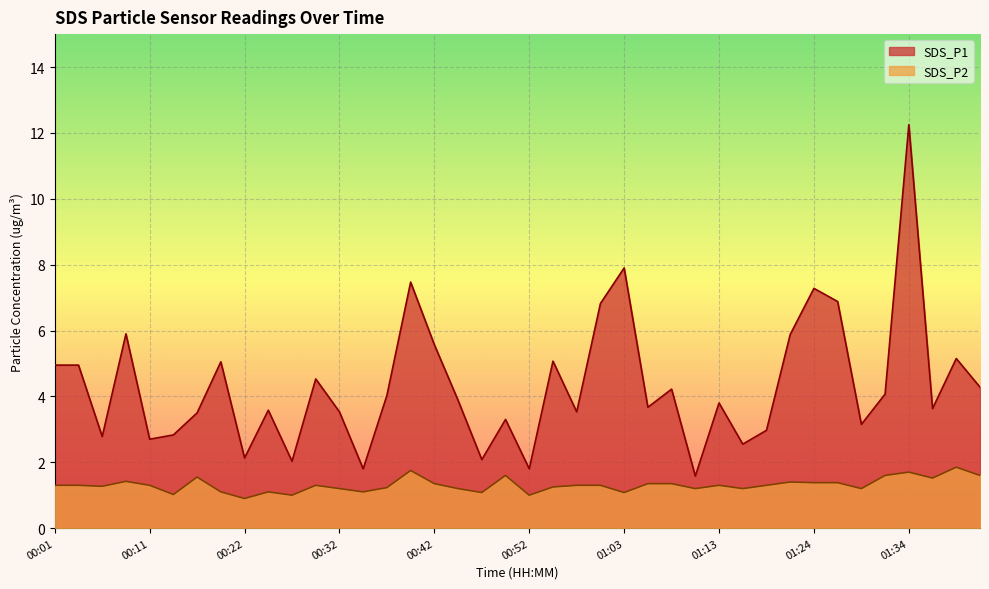

At which label is SDS_P2 closest to 1?

00:27